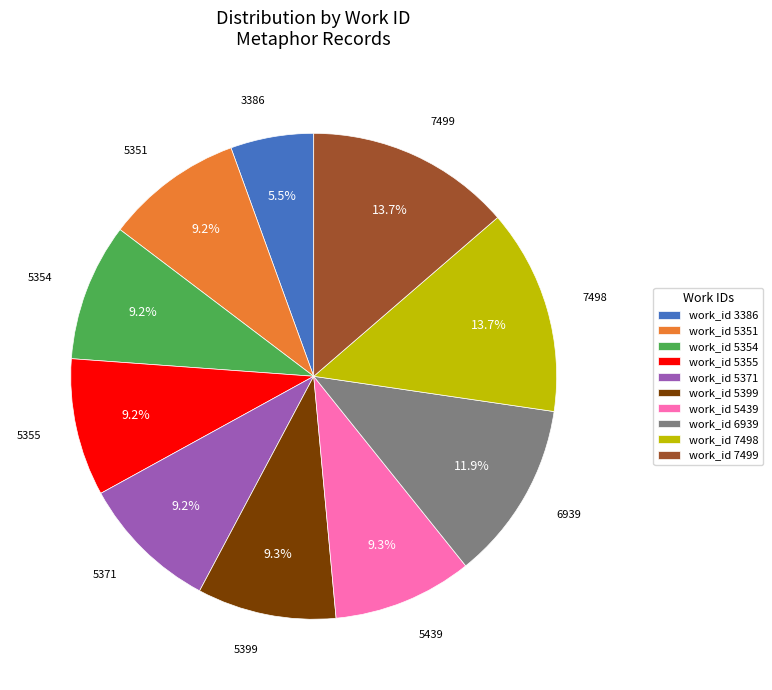

What is the smallest slice in the pie chart?

3386